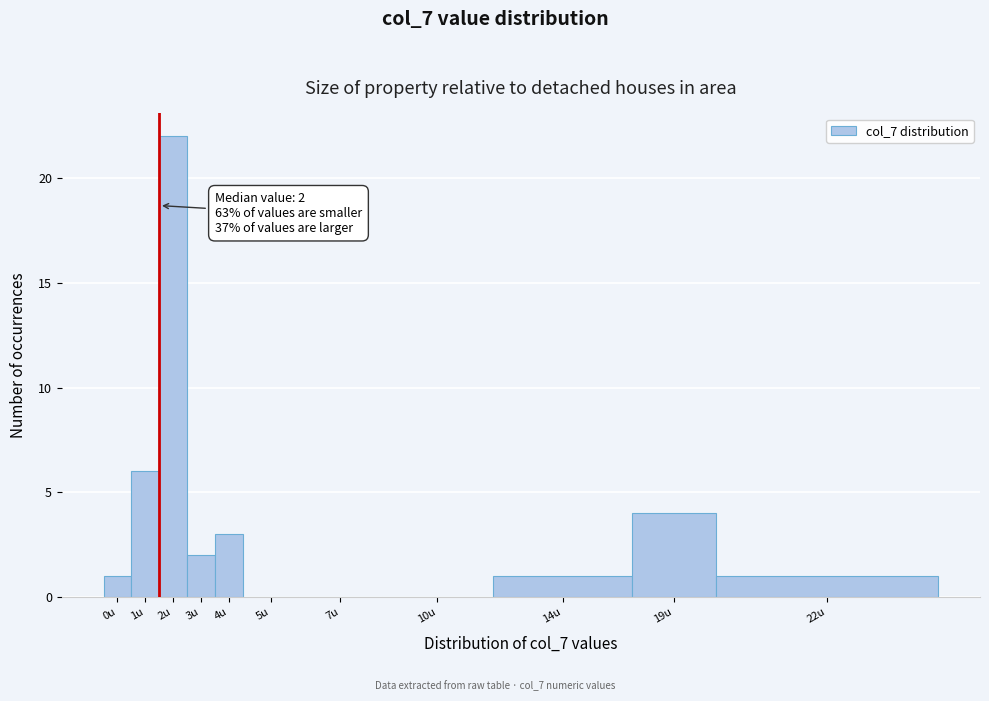

Reading right to left, what are all the values shown in this chart?

22u=1	19u=4	14u=1	10u=0	7u=0	5u=0	4u=3	3u=2	2u=22	1u=6	0u=1